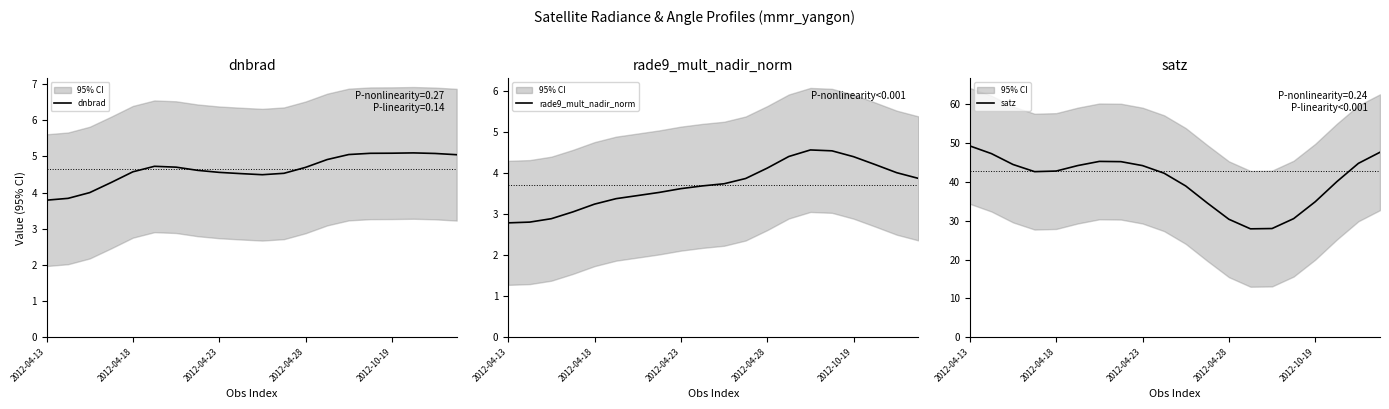

True or false: satz and dnbrad cross at least once.

False